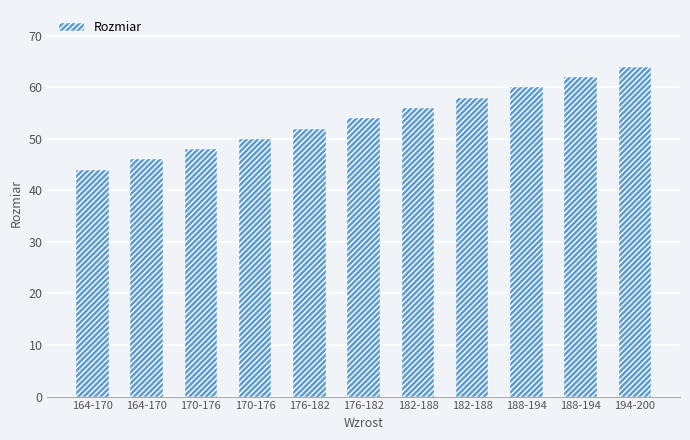

What is the label of the 1st bar from the left?

164-170